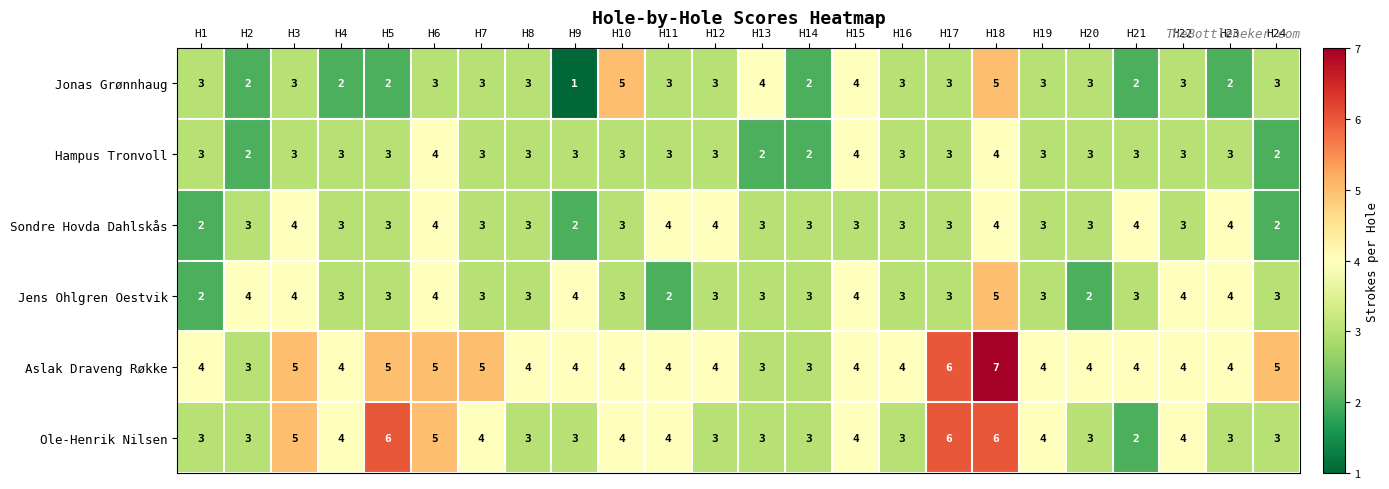

What is the difference between the maximum and minimum values in the Jens Ohlgren Oestvik series?

3